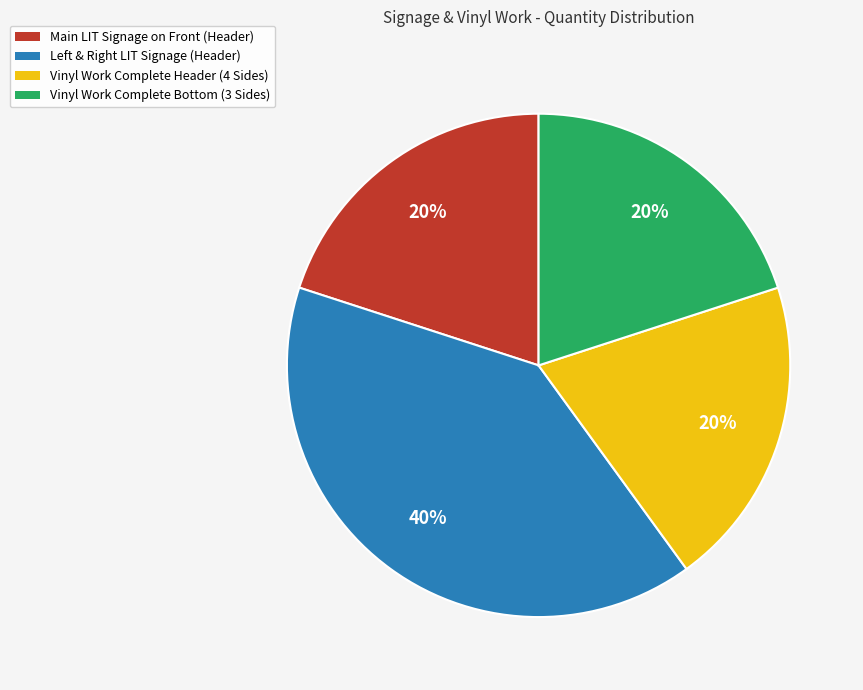

How many segments does this pie chart have?

4